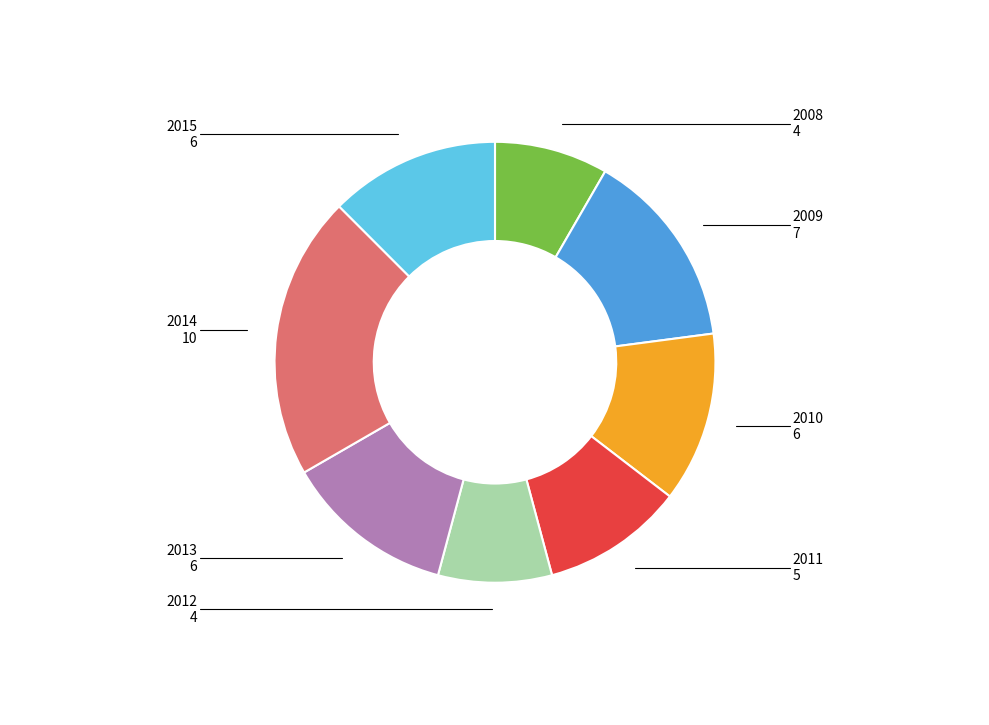

Is there any slice that represents more than half of the pie?

No